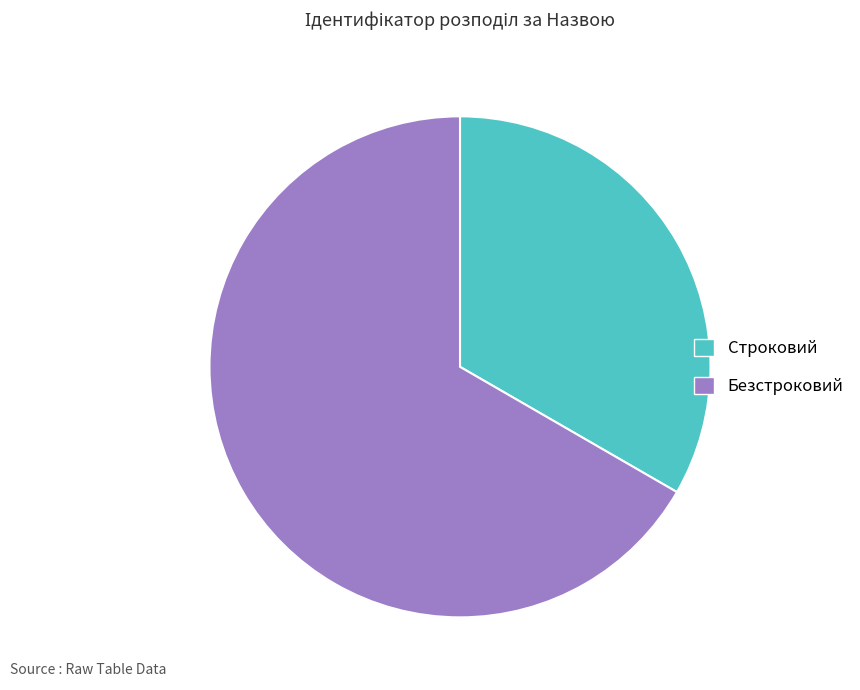

The Строковий slice represents 48% of the pie. True or false?

False